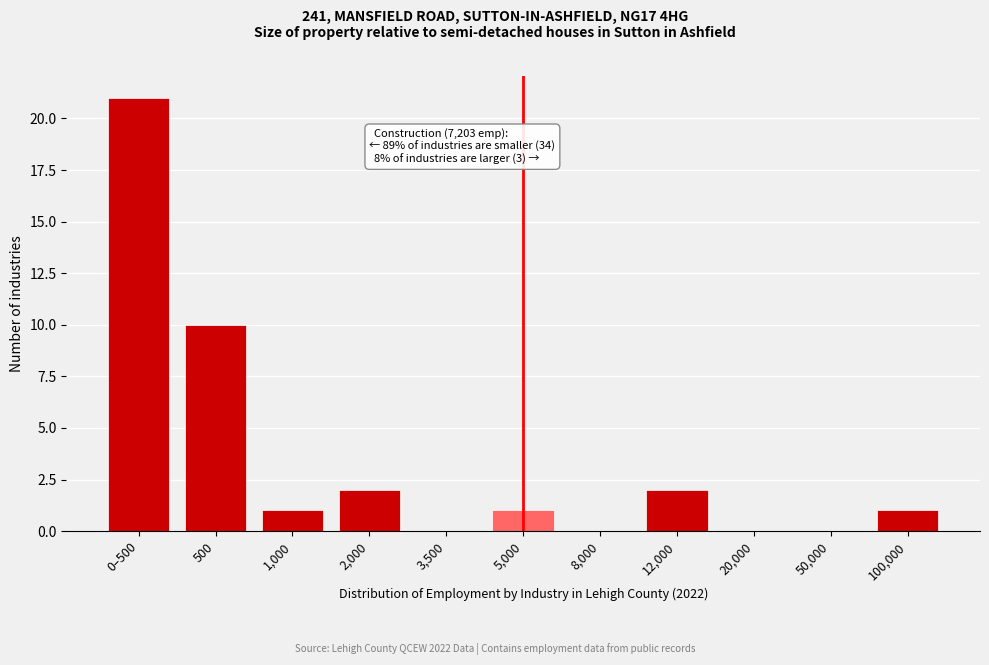

Reading right to left, extract all data points from this chart.

100,000=1	50,000=0	20,000=0	12,000=2	8,000=0	5,000=1	3,500=0	2,000=2	1,000=1	500=10	0–500=21